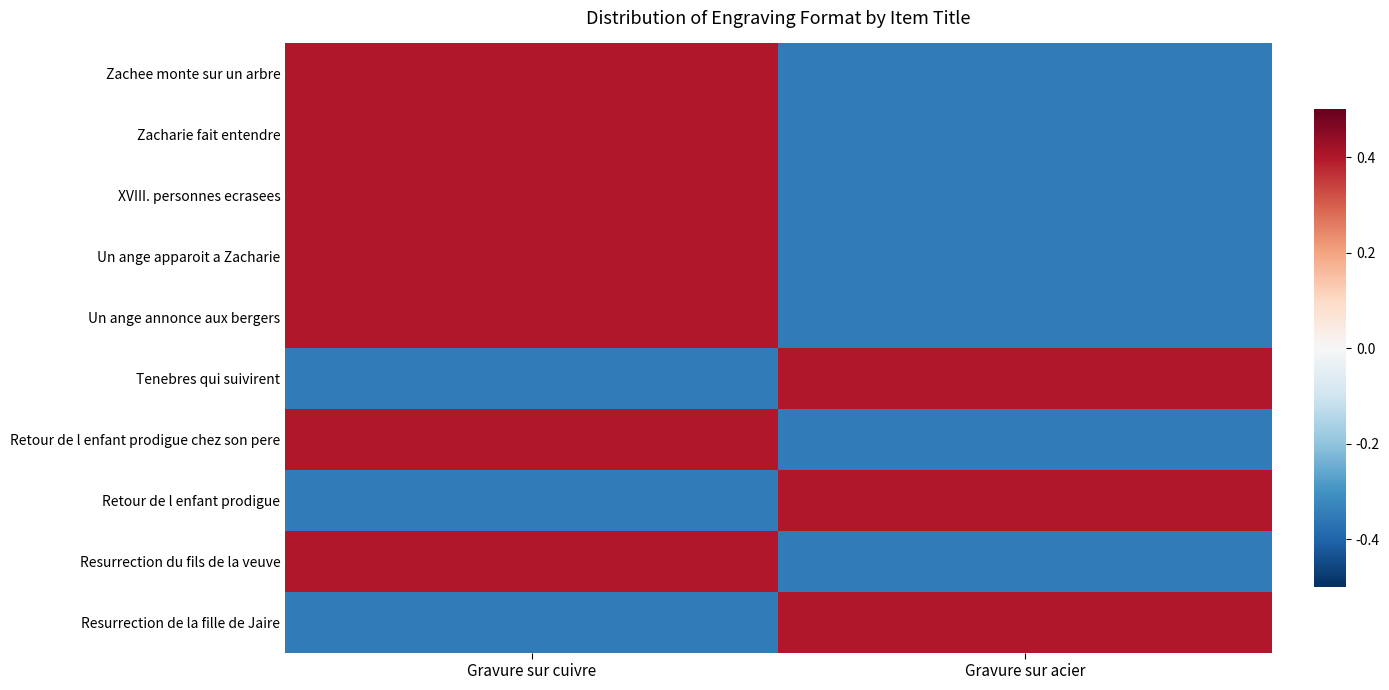

Reading left to right, list all the values displayed in this chart.

Zachee monte sur un arbre: Gravure sur cuivre=0.4	Gravure sur acier=-0.3
Zacharie fait entendre: Gravure sur cuivre=0.4	Gravure sur acier=-0.3
XVIII. personnes ecrasees: Gravure sur cuivre=0.4	Gravure sur acier=-0.3
Un ange apparoit a Zacharie: Gravure sur cuivre=0.4	Gravure sur acier=-0.3
Un ange annonce aux bergers: Gravure sur cuivre=0.4	Gravure sur acier=-0.3
Tenebres qui suivirent: Gravure sur cuivre=-0.3	Gravure sur acier=0.4
Retour de l enfant prodigue chez son pere: Gravure sur cuivre=0.4	Gravure sur acier=-0.3
Retour de l enfant prodigue: Gravure sur cuivre=-0.3	Gravure sur acier=0.4
Resurrection du fils de la veuve: Gravure sur cuivre=0.4	Gravure sur acier=-0.3
Resurrection de la fille de Jaire: Gravure sur cuivre=-0.3	Gravure sur acier=0.4